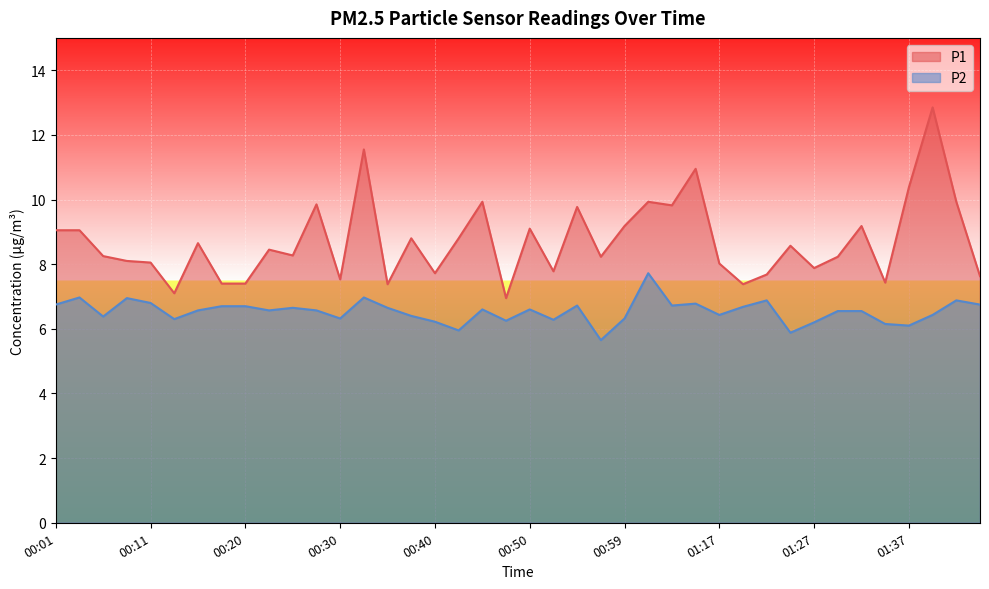

At which category is the sum across all series the highest?

01:40